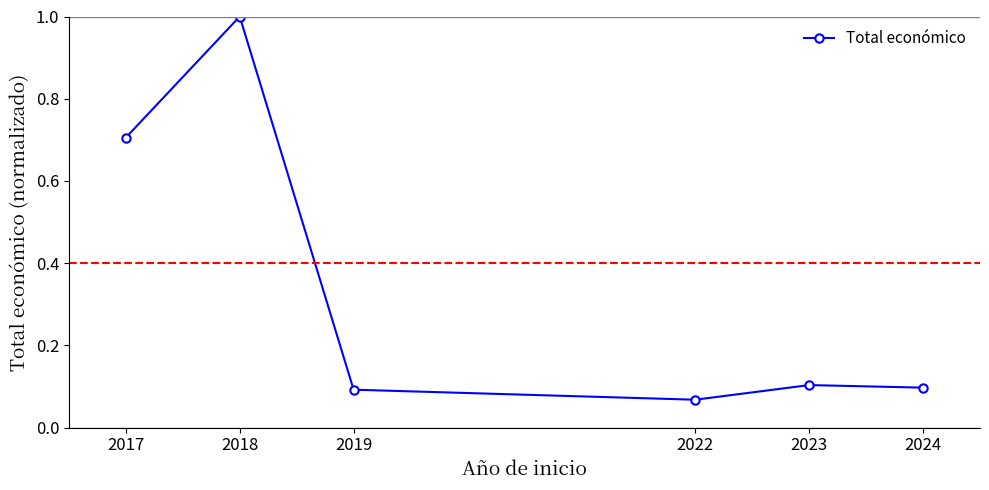

How many interior local valleys (lower than both neighbors) does the data have?

1